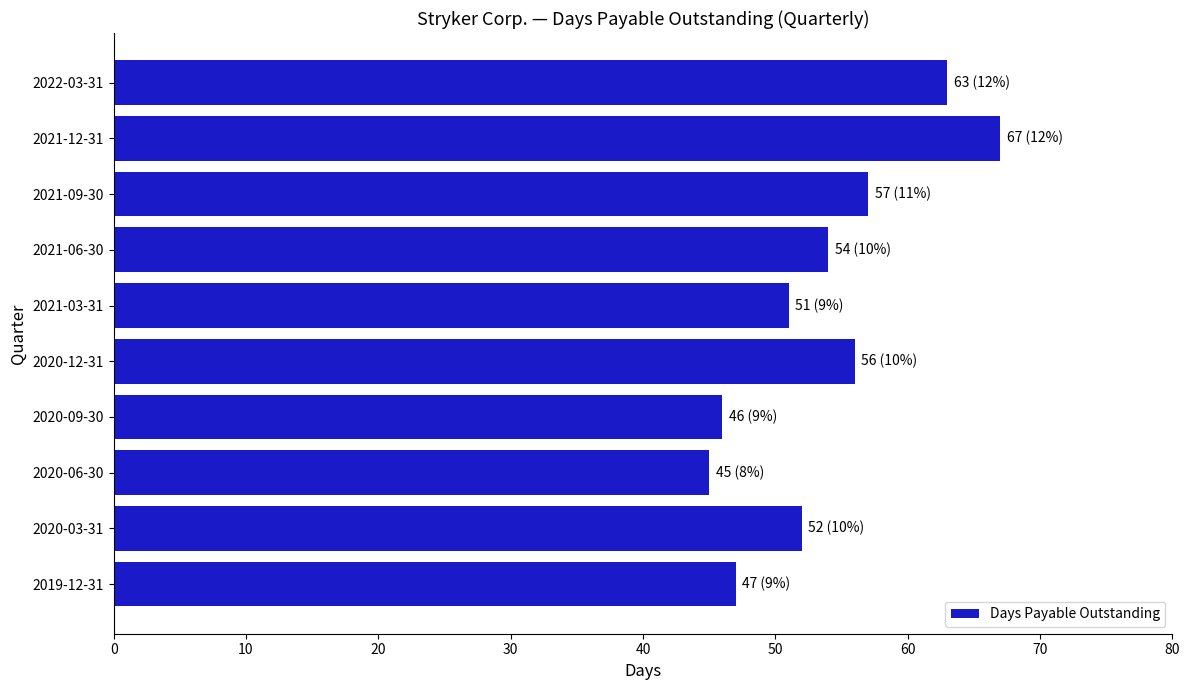

What is the maximum value shown in the chart?

67